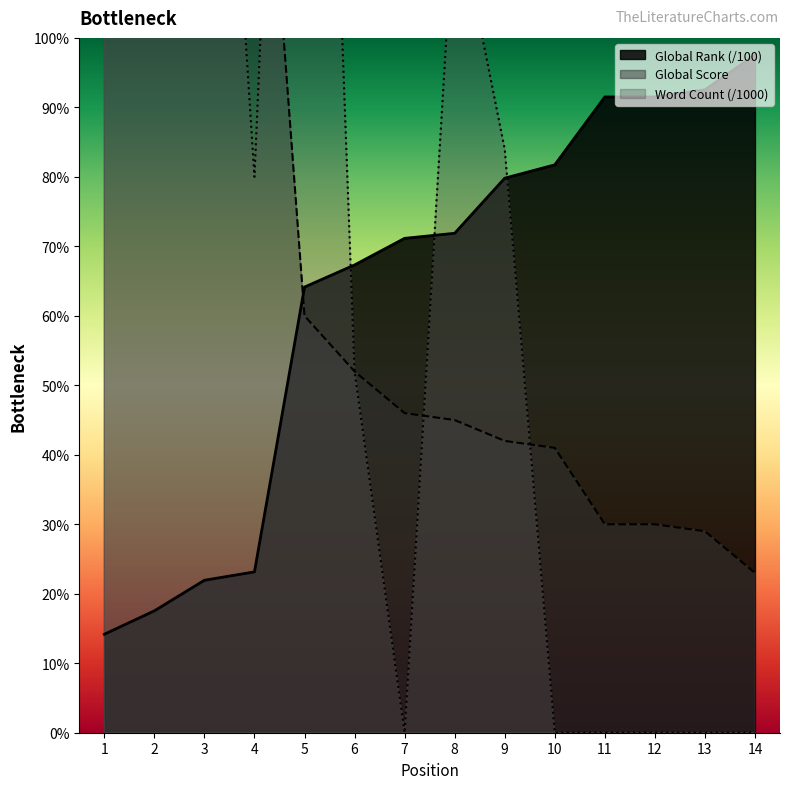

How many distinct data groups are displayed?

3